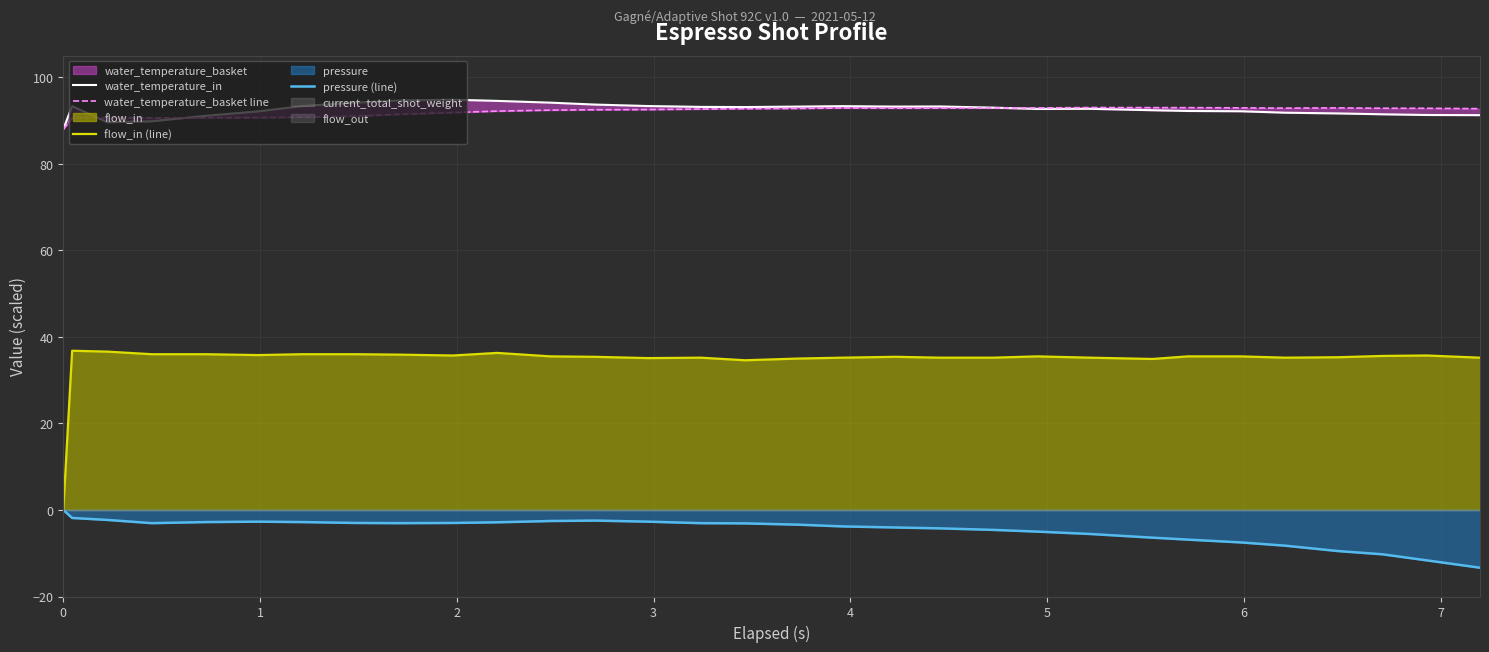

What is the highest value of the flow_in (line) series?

36.8